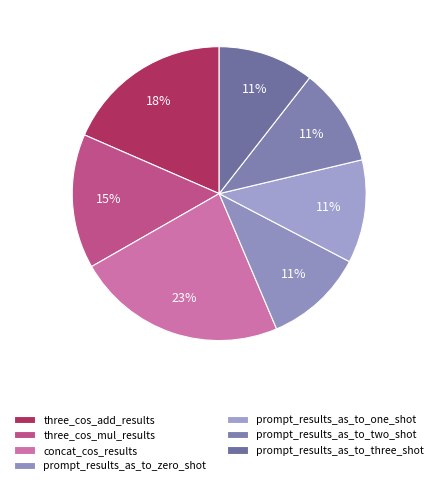

Is there a majority slice in this chart?

No